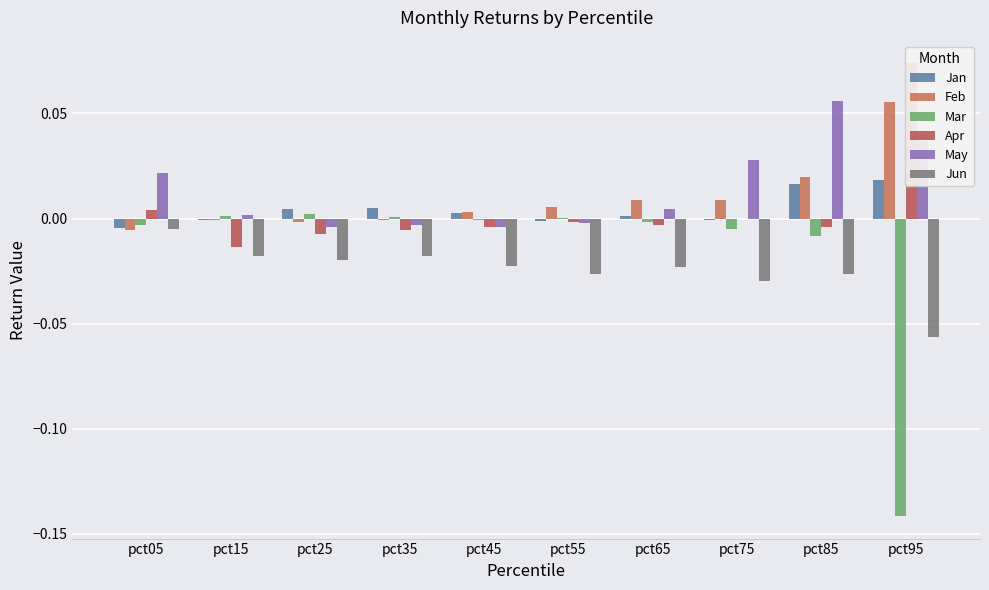

Is the value of Mar at pct65 greater than the value of May at pct15?

No